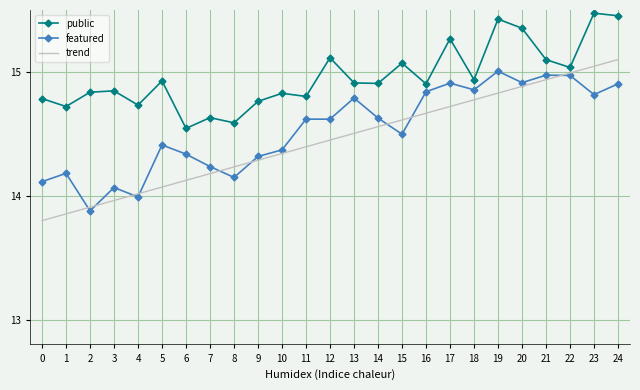

What is the total value across all series at 16?

44.4